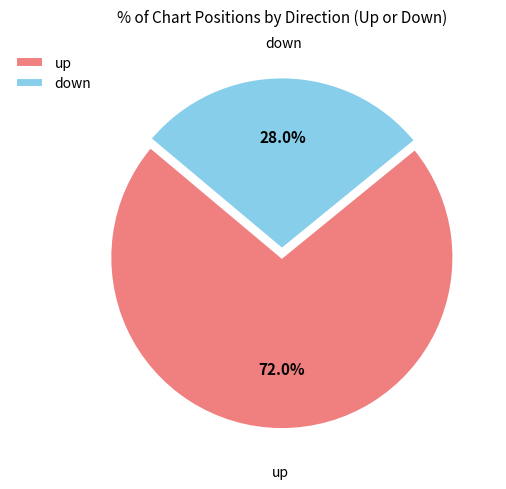

Combined, do up and down account for over 50%?

Yes